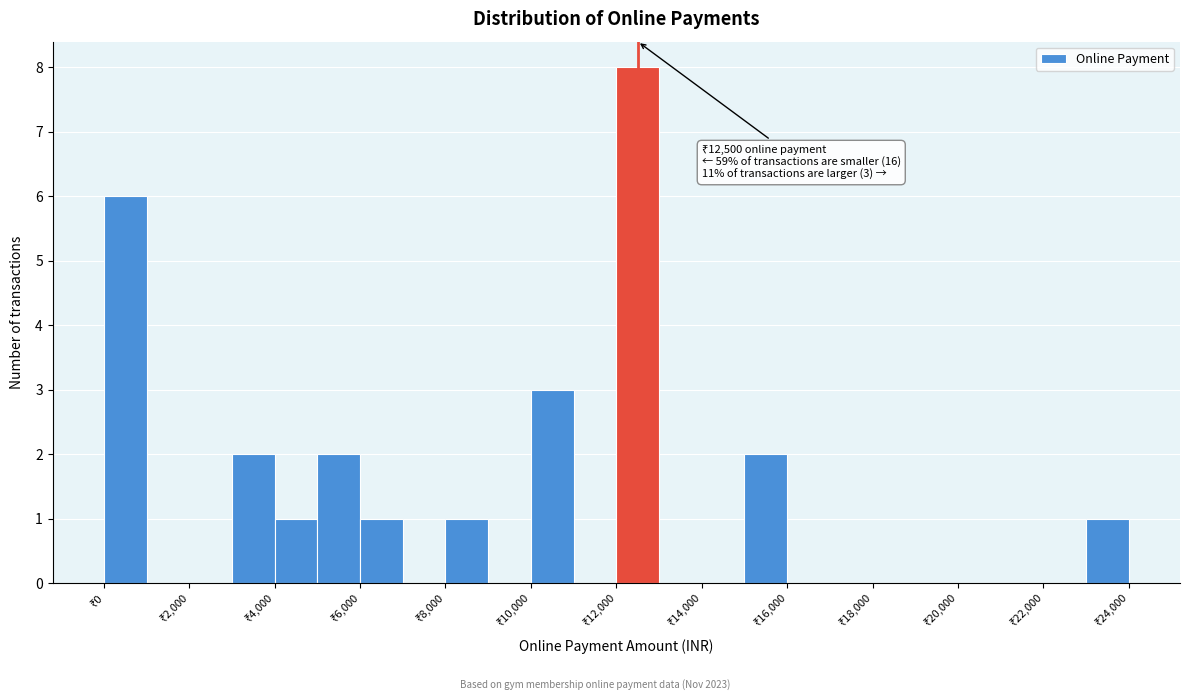

Over which range of the x-axis is the bar tallest?

12000 to 13000